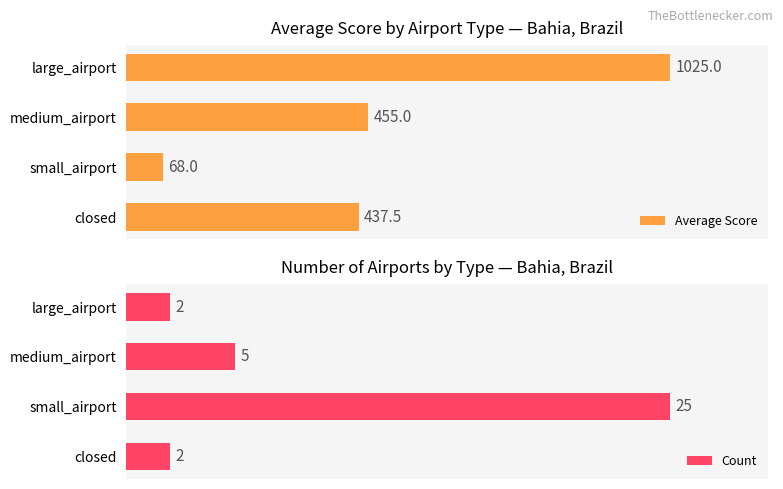

How many bars are there in each group?

2